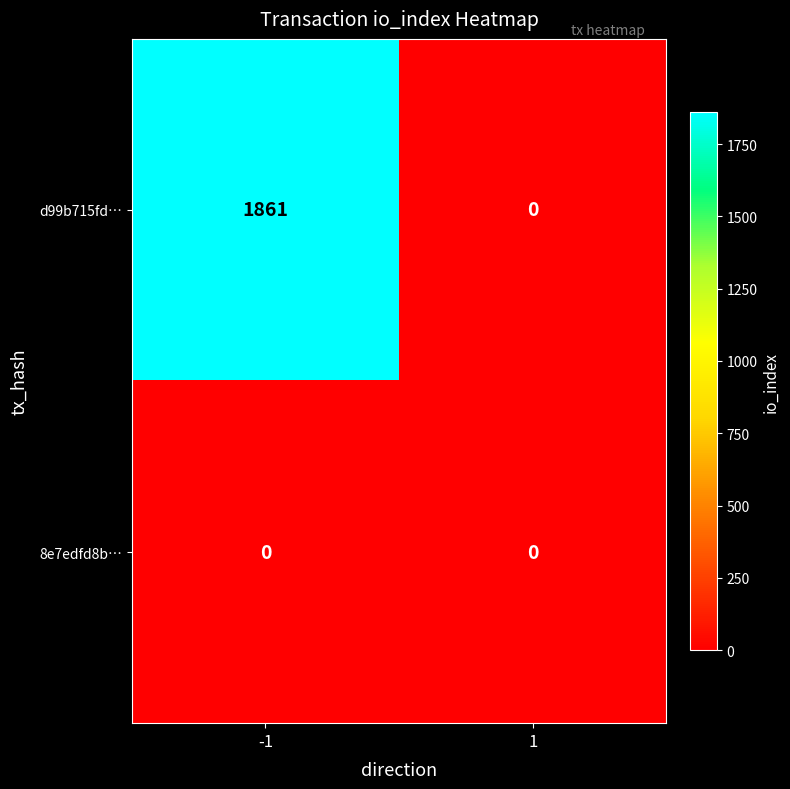

What is the greatest value displayed?

1861